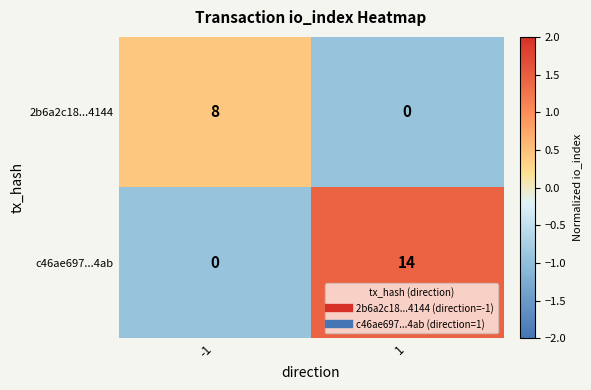

What is the difference between the maximum and minimum values in the 2b6a2c18...4144 series?

8